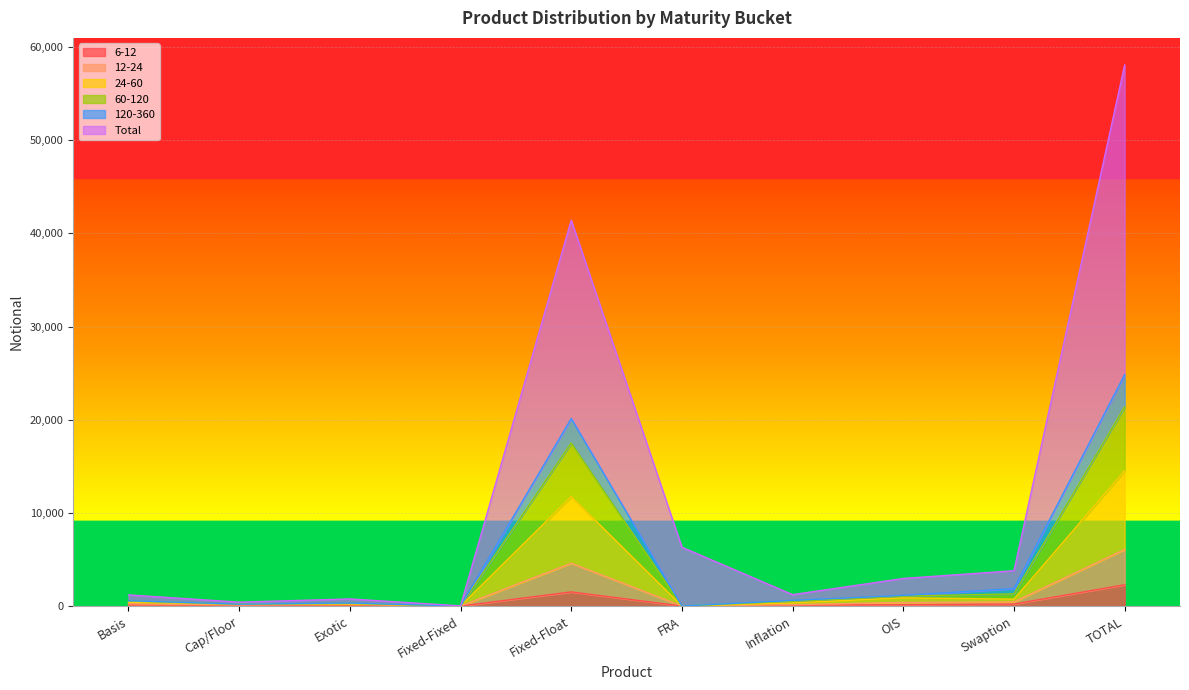

What is the value of the Total point at the 2nd from the left?

416